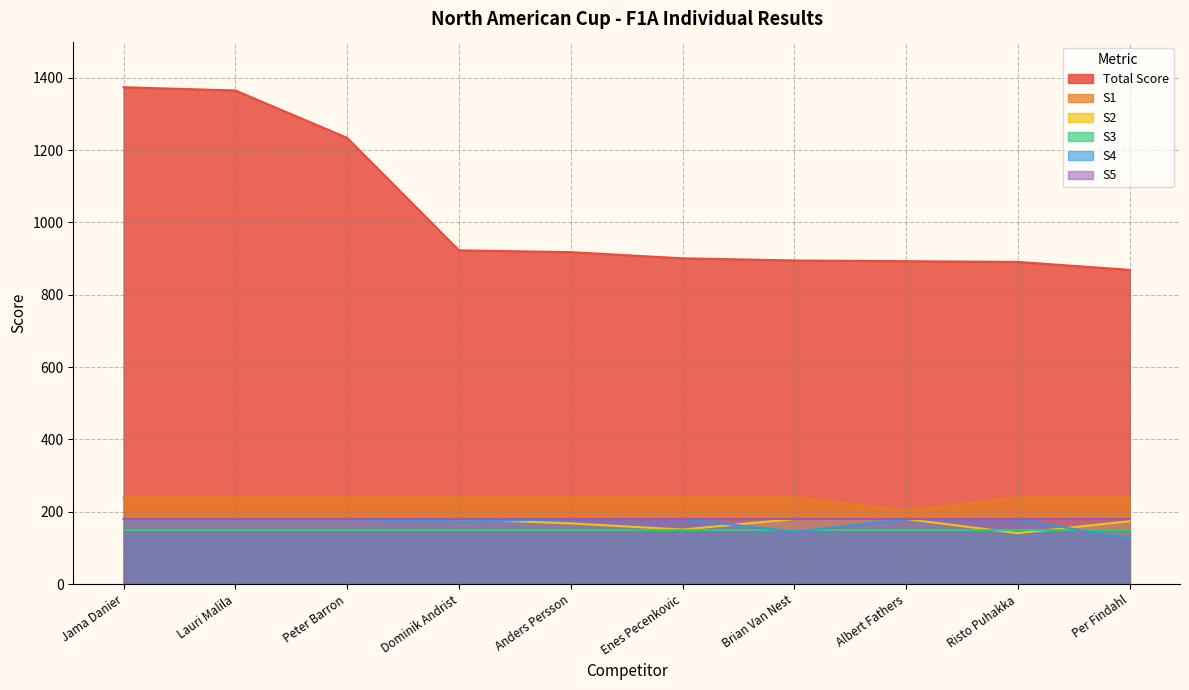

The Total Score series shows 891 at Risto Puhakka. True or false?

True